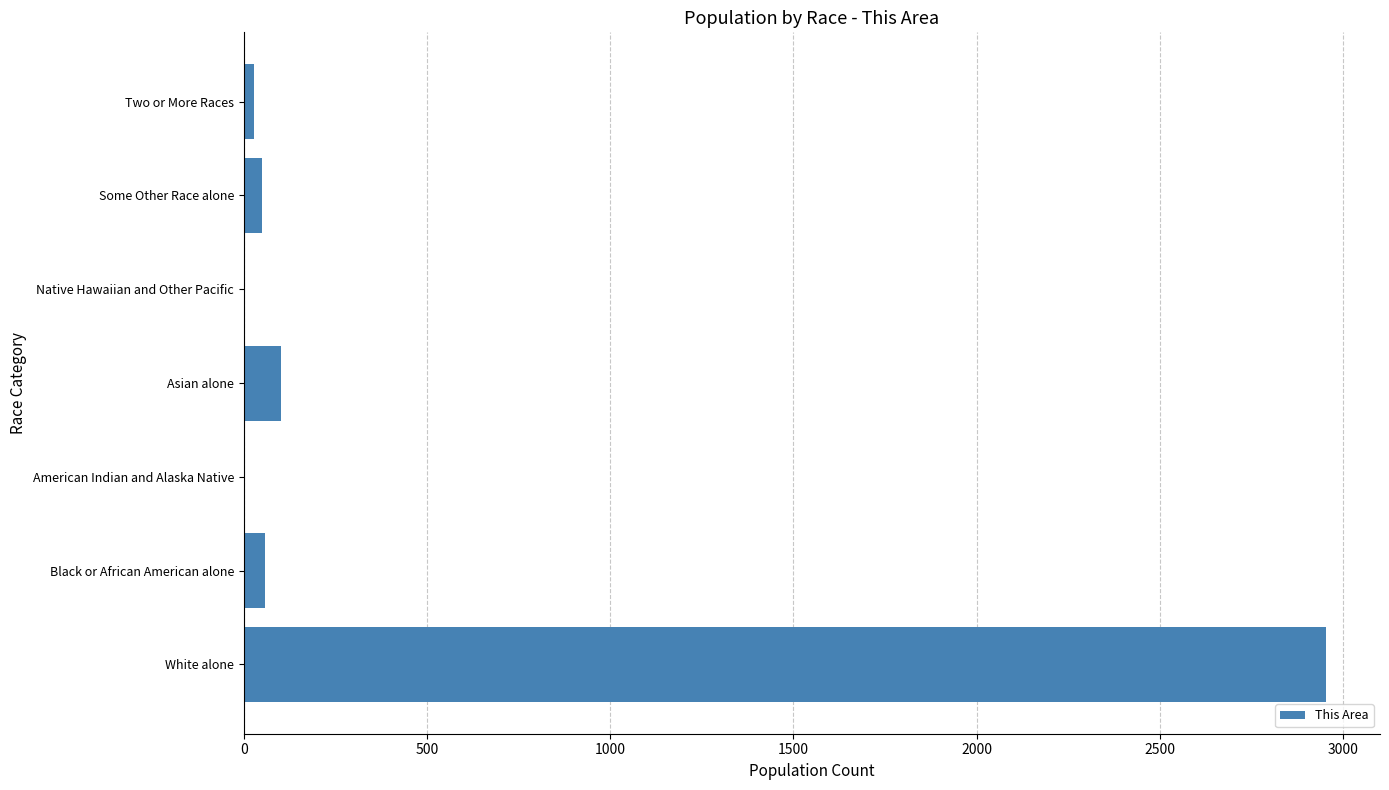

At which label is the value closest to 1476?

Asian alone